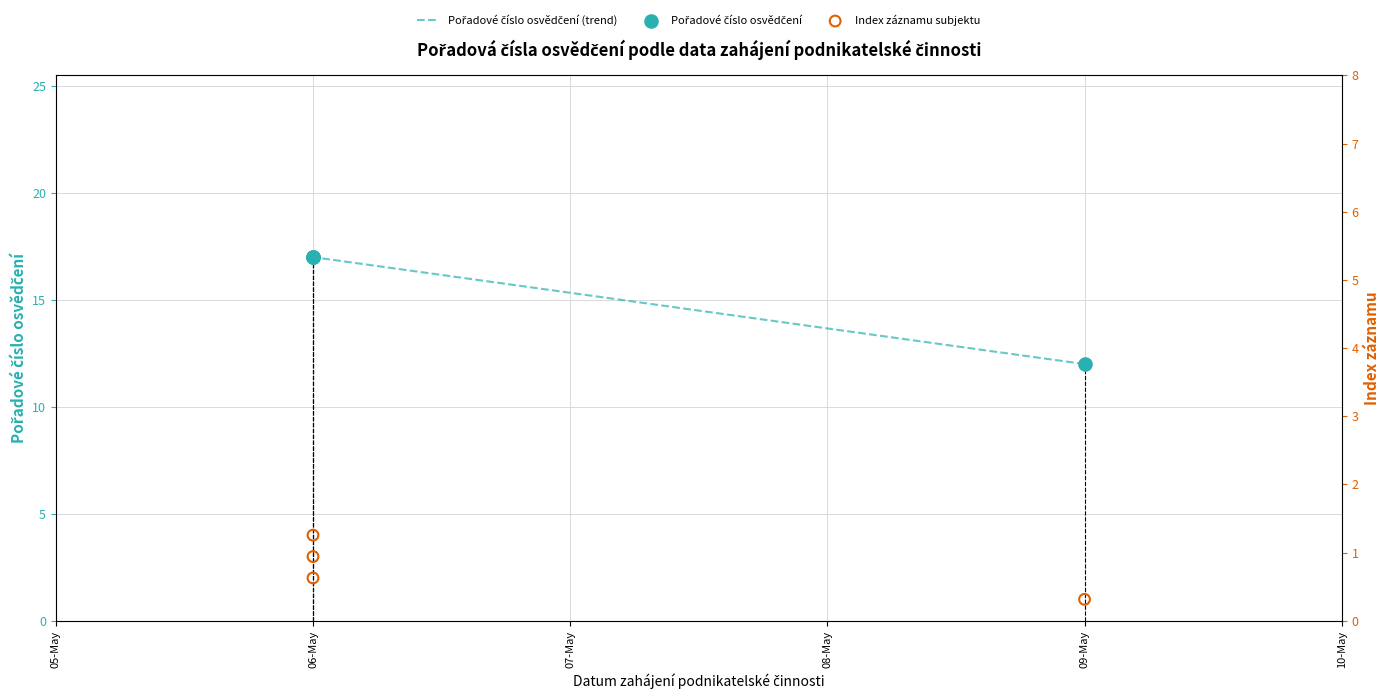

Which series has the largest total across all categories?

Pořadové číslo osvědčení (trend)